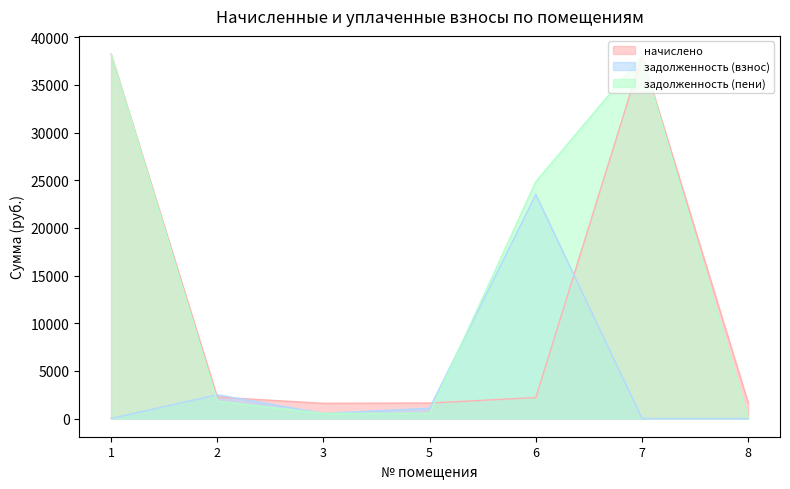

The value of задолженность (взнос) at 2 is 730.7. True or false?

False